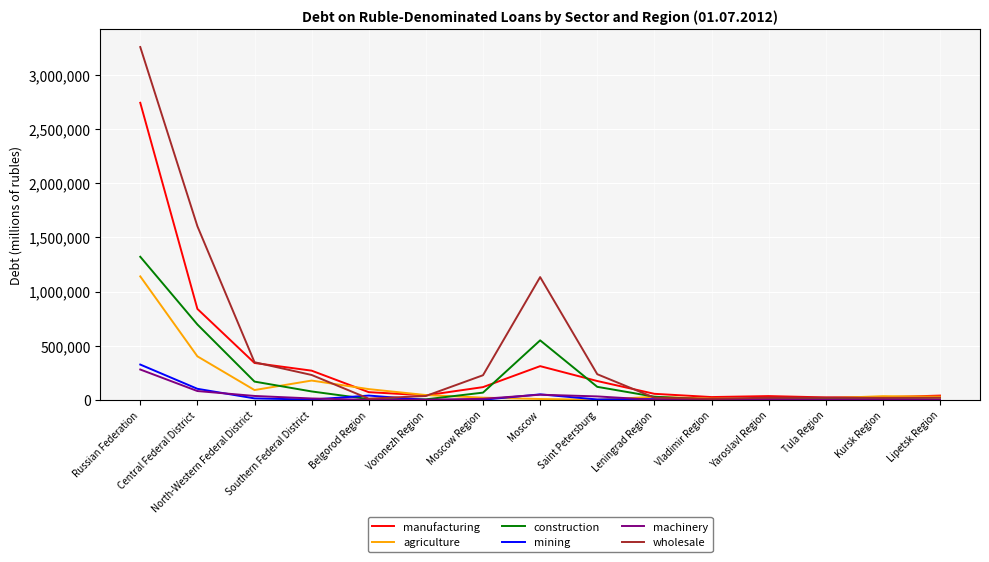

What is the difference between the highest and lowest values at Vladimir Region?

26431